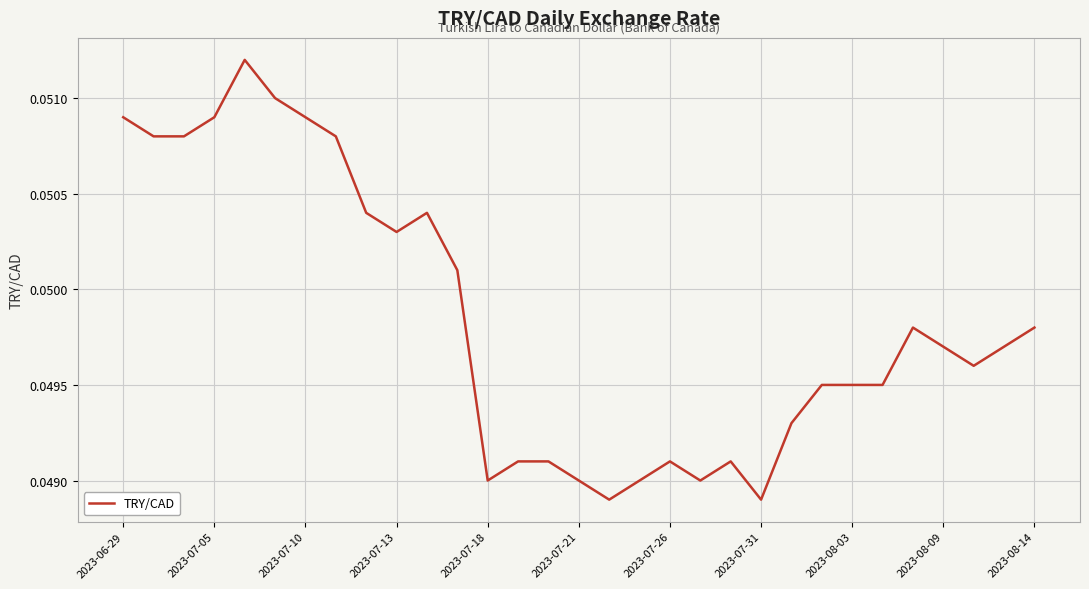

What is the maximum value shown in the chart?

0.1